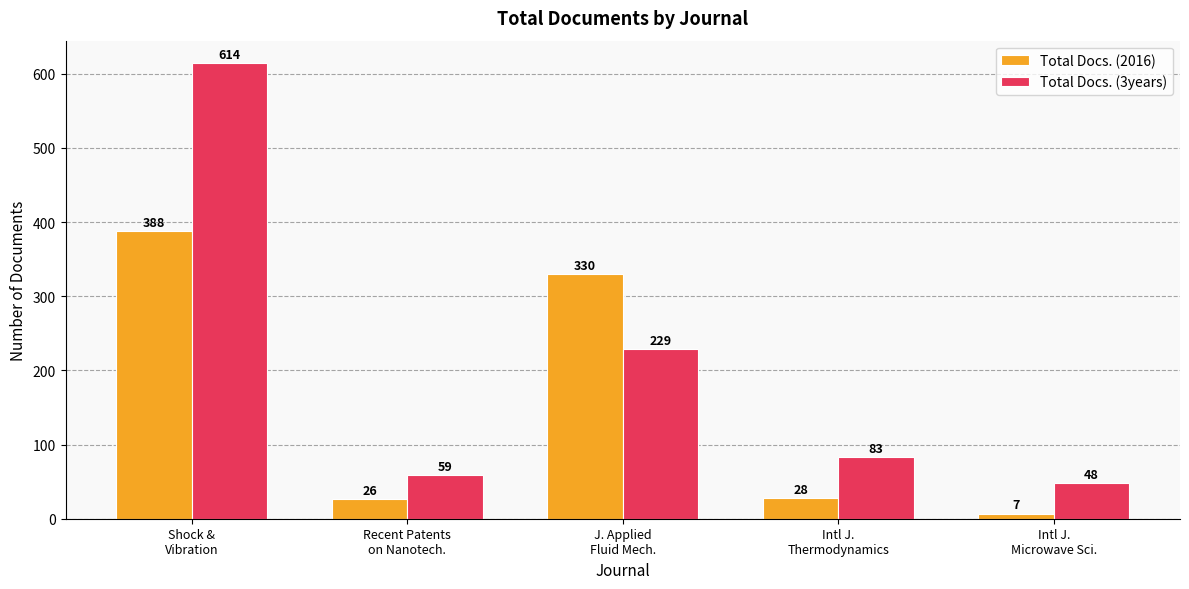

What is the total value across all series at Recent Patents
on Nanotech.?

85